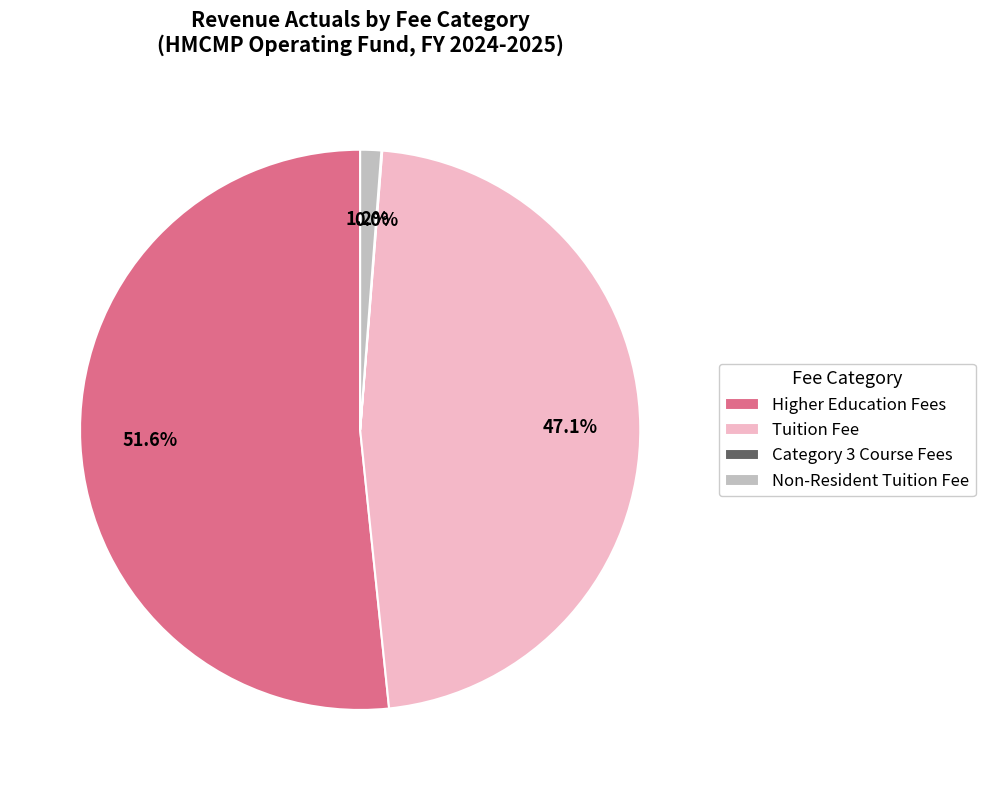

Which category accounts for the majority?

Higher Education Fees